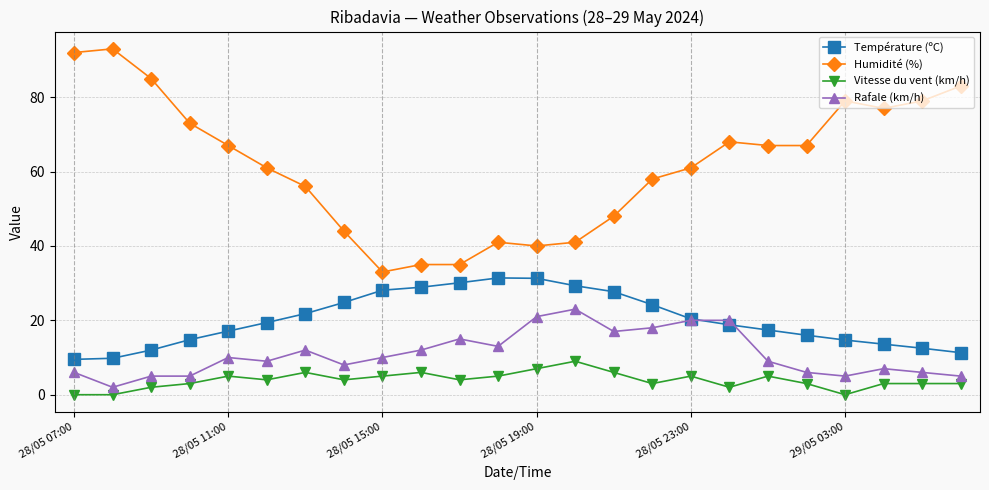

What is the value of the Humidité (%) point at the 2nd from the left?

93.0